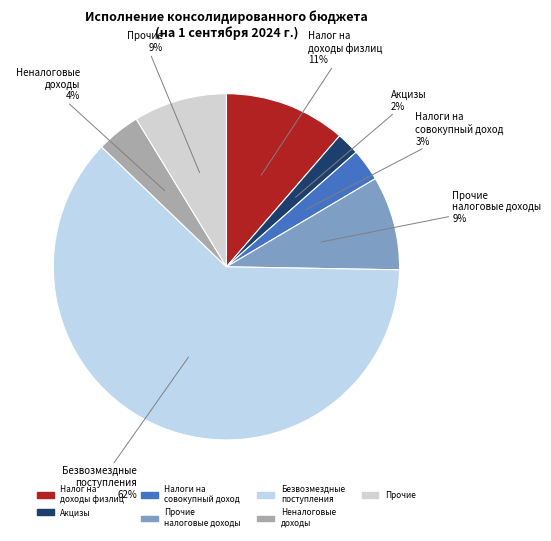

How many segments does this pie chart have?

7